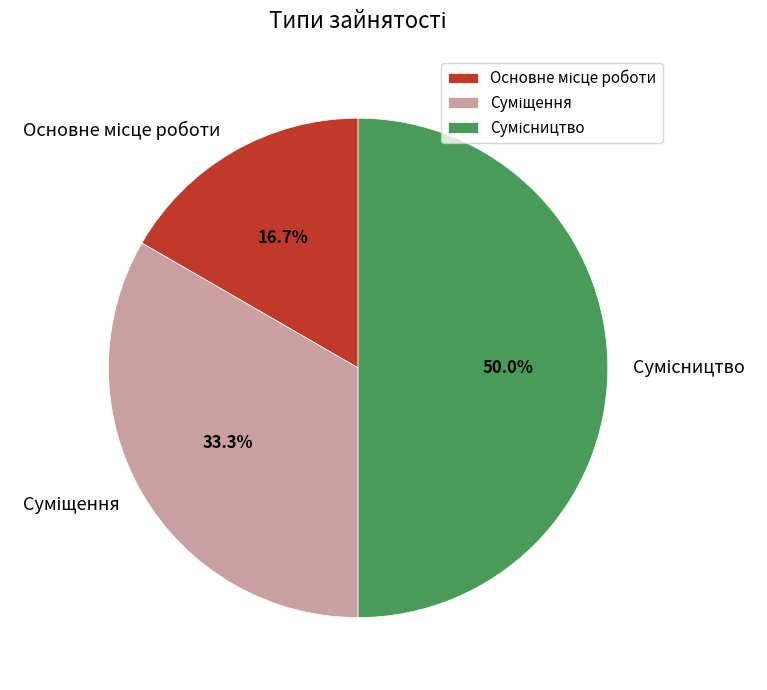

To the nearest percent, what portion does Сумісництво represent?

50%